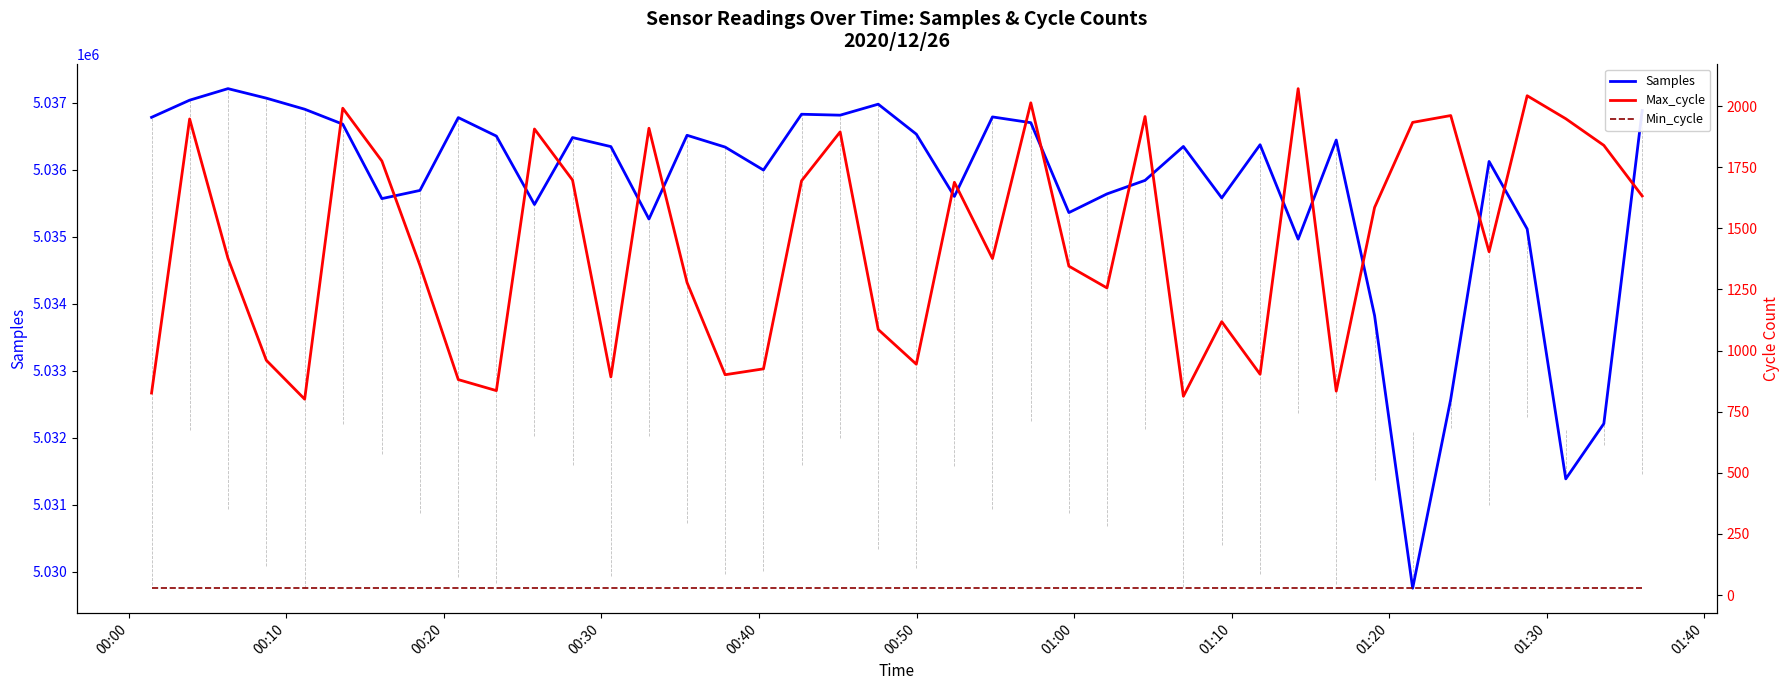

What is the highest value of the Samples series?

5037211